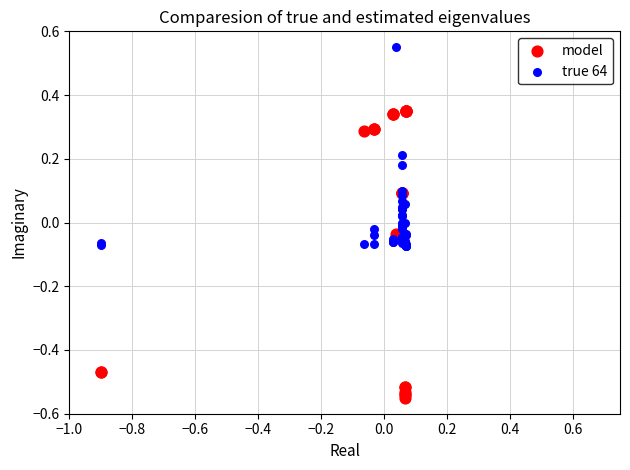

Which series reaches the minimum Y coordinate?

model